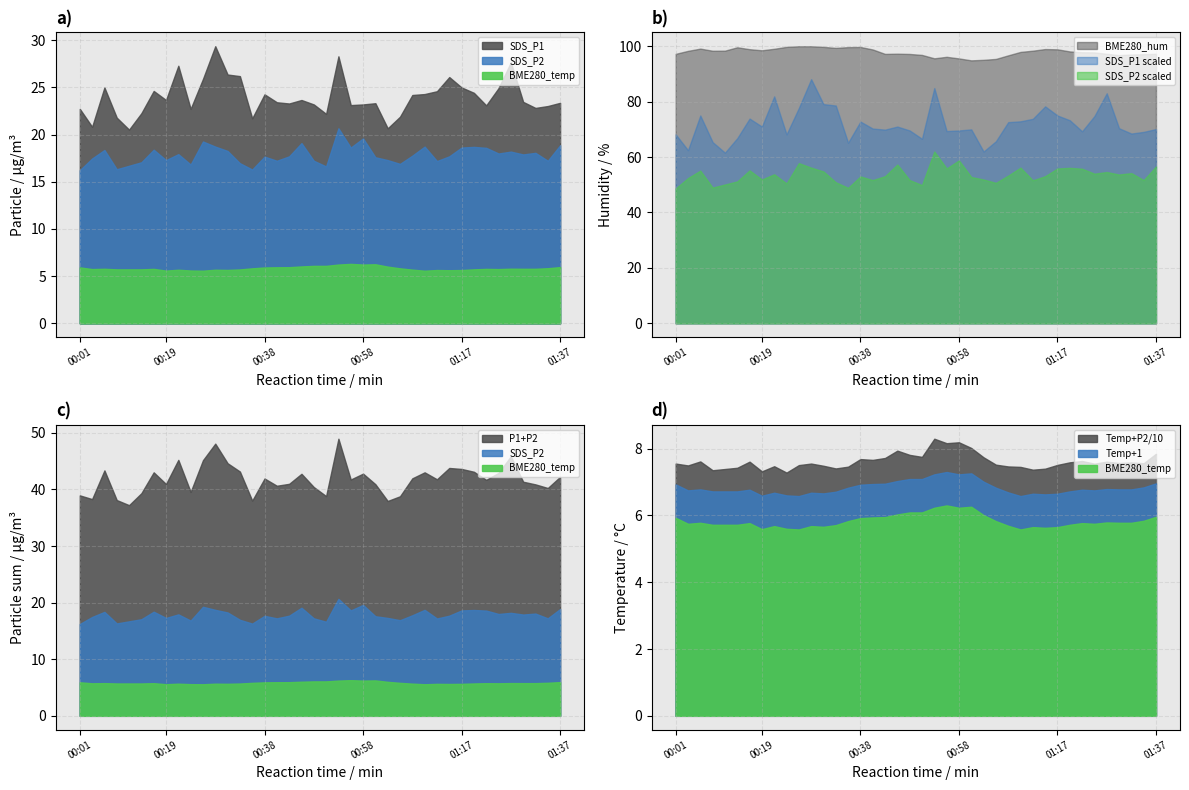

Is it true that BME280_humidity equals 99.0 at 01:15?

True